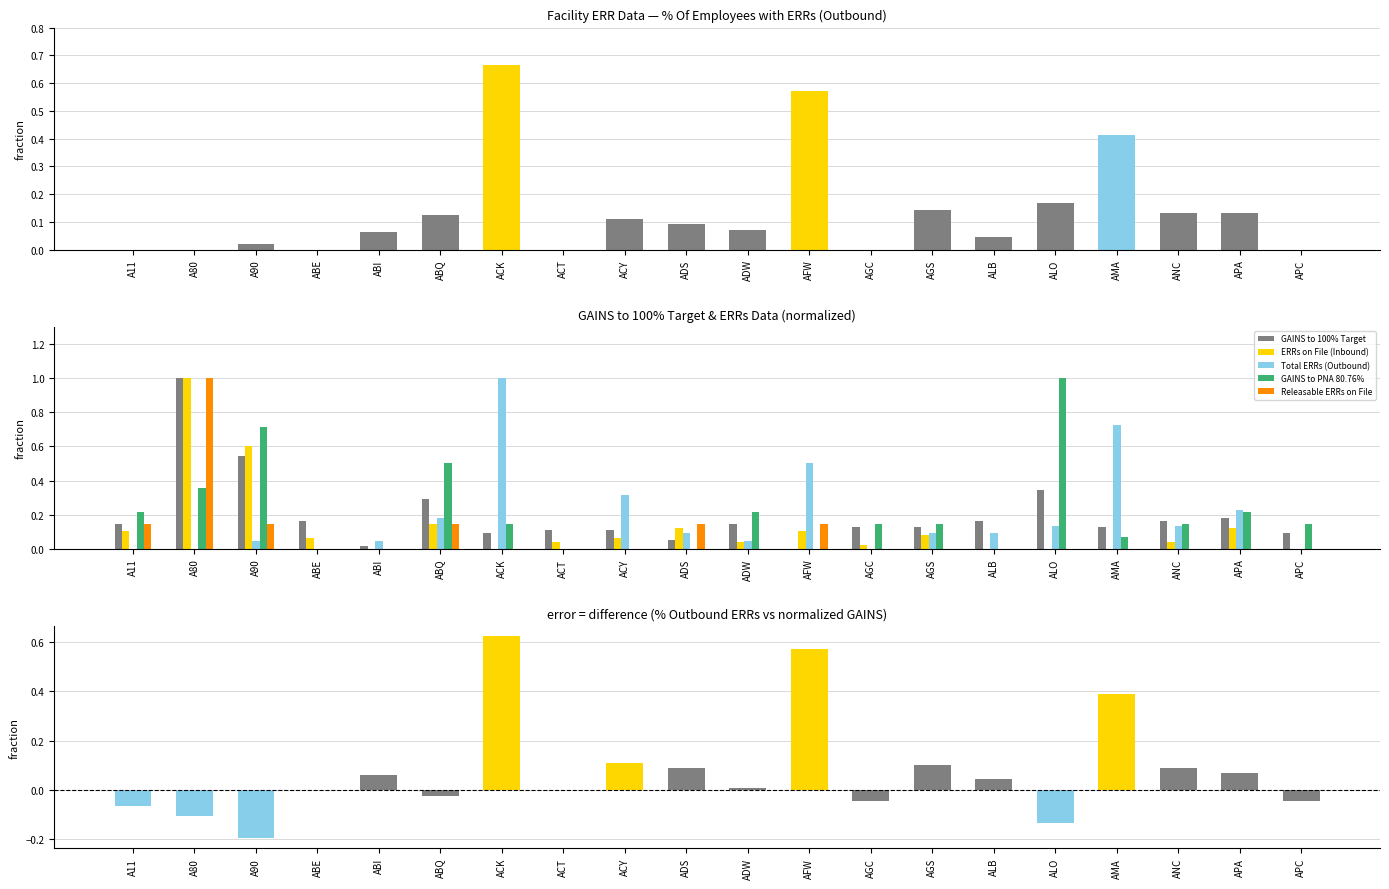

What is the label of the 8th bar from the left?

ACT